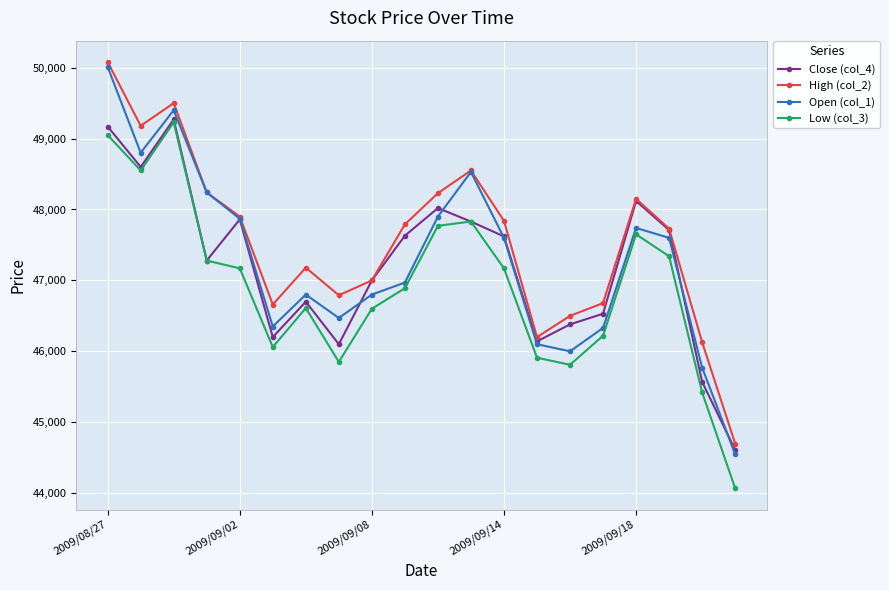

What is the value of the High (col_2) point at the 8th from the left?

46790